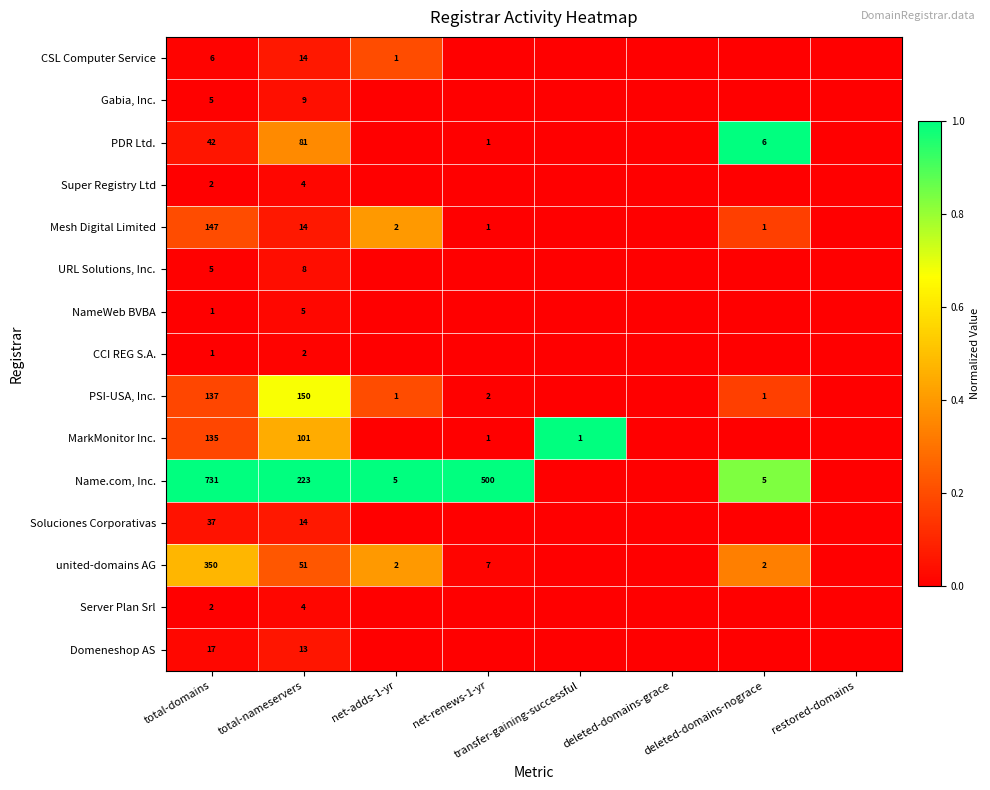

Is it true that PSI-USA, Inc. equals 3 at net-renews-1-yr?

False